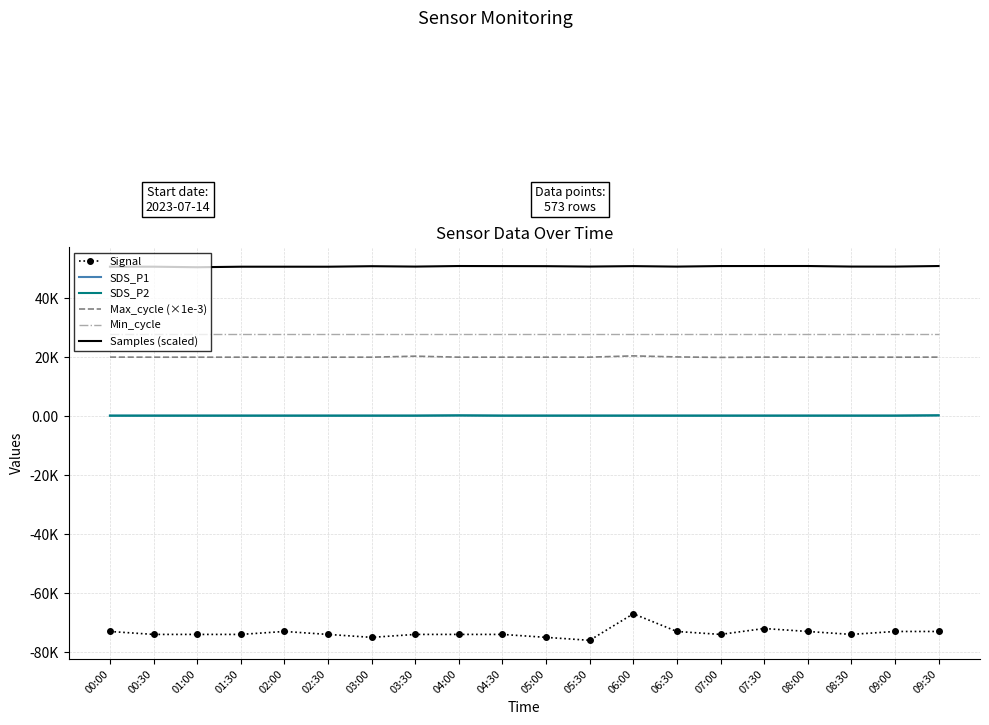

At which category is the sum across all series the highest?

06:00